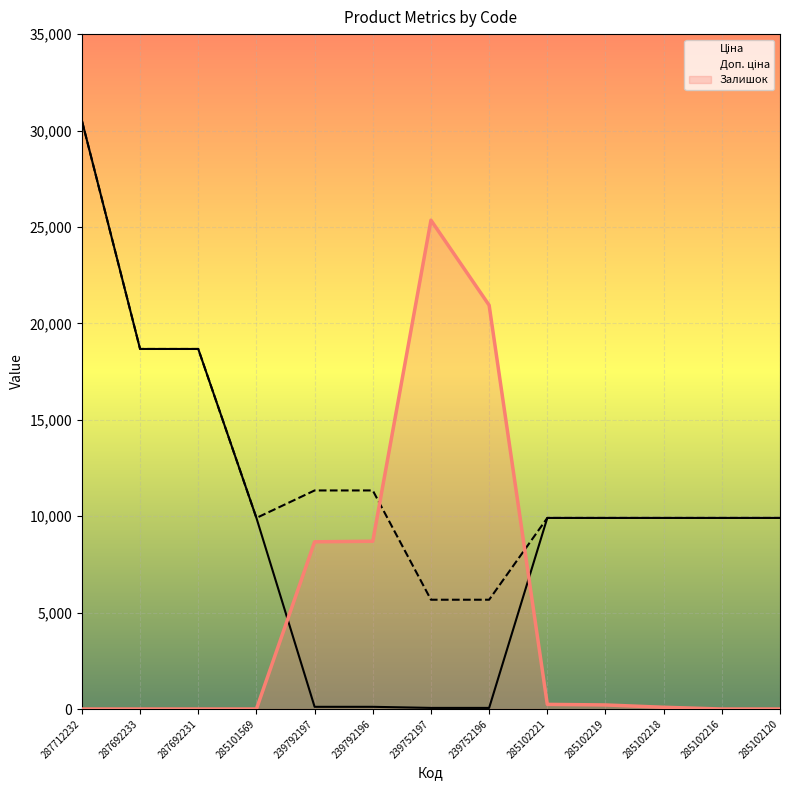

How many intersections are there between Залишок and Ціна?

2